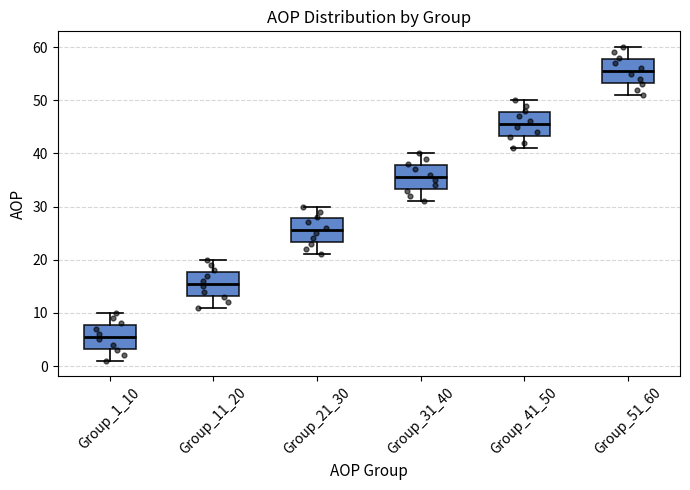

Reading left to right, transcribe this box plot: for each box, give where its median line is, the range the box spans, and where its two whiskers end, as read against the y-axis. The values are not printed on the chart, so give them approximately, as read against the axis.

Group_1_10: median 6, box 3 to 8, whiskers 1 to 10
Group_11_20: median 16, box 13 to 18, whiskers 11 to 20
Group_21_30: median 26, box 23 to 28, whiskers 21 to 30
Group_31_40: median 36, box 33 to 38, whiskers 31 to 40
Group_41_50: median 46, box 43 to 48, whiskers 41 to 50
Group_51_60: median 56, box 53 to 58, whiskers 51 to 60